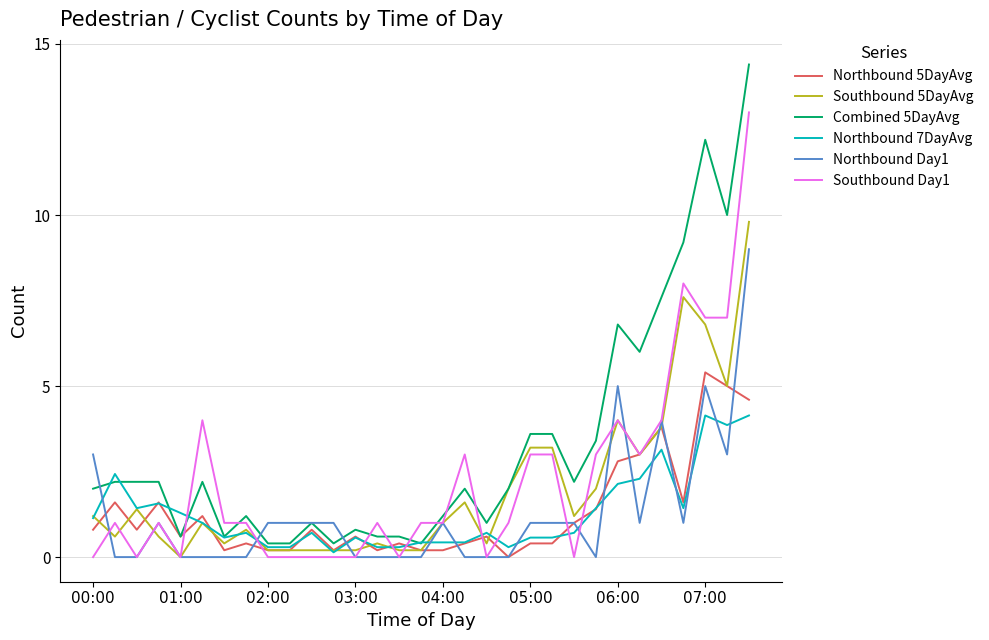

Reading left to right, extract all data points from this chart.

Northbound 5DayAvg: 0.8	1.6	0.8	1.6	0.6	1.2	0.2	0.4	0.2	0.2	0.8	0.2	0.6	0.2	0.4	0.2	0.2	0.4	0.6	0.0	0.4	0.4	1.0	1.4	2.8	3.0	3.8	1.6	5.4	5.0	4.6
Southbound 5DayAvg: 1.2	0.6	1.4	0.6	0.0	1.0	0.4	0.8	0.2	0.2	0.2	0.2	0.2	0.4	0.2	0.2	1.0	1.6	0.4	2.0	3.2	3.2	1.2	2.0	4.0	3.0	3.8	7.6	6.8	5.0	9.8
Combined 5DayAvg: 2.0	2.2	2.2	2.2	0.6	2.2	0.6	1.2	0.4	0.4	1.0	0.4	0.8	0.6	0.6	0.4	1.2	2.0	1.0	2.0	3.6	3.6	2.2	3.4	6.8	6.0	7.6	9.2	12.2	10.0	14.4
Northbound 7DayAvg: 1.1	2.4	1.4	1.6	1.3	1.0	0.6	0.7	0.3	0.3	0.7	0.1	0.6	0.3	0.3	0.4	0.4	0.4	0.7	0.3	0.6	0.6	0.7	1.4	2.1	2.3	3.1	1.4	4.1	3.9	4.1
Northbound Day1: 3.0	0.0	0.0	1.0	0.0	0.0	0.0	0.0	1.0	1.0	1.0	1.0	0.0	0.0	0.0	0.0	1.0	0.0	0.0	0.0	1.0	1.0	1.0	0.0	5.0	1.0	4.0	1.0	5.0	3.0	9.0
Southbound Day1: 0.0	1.0	0.0	1.0	0.0	4.0	1.0	1.0	0.0	0.0	0.0	0.0	0.0	1.0	0.0	1.0	1.0	3.0	0.0	1.0	3.0	3.0	0.0	3.0	4.0	3.0	4.0	8.0	7.0	7.0	13.0